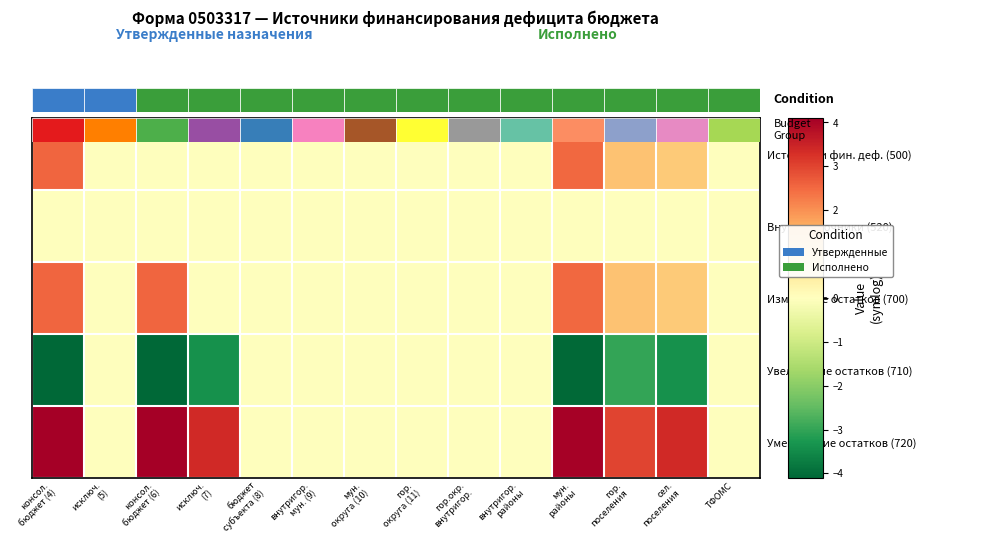

The Увеличение остатков (710) series shows -2.0 at ТФОМС. True or false?

False